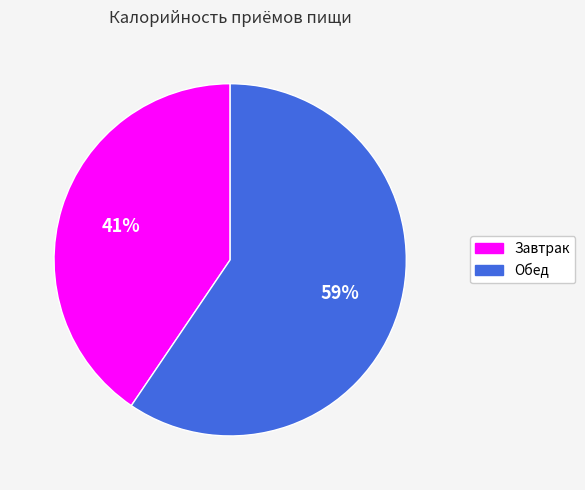

How many segments does this pie chart have?

2